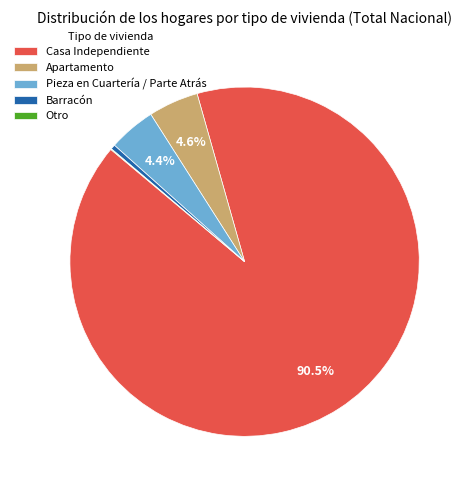

Which slice represents more than half of the pie?

Casa Independiente